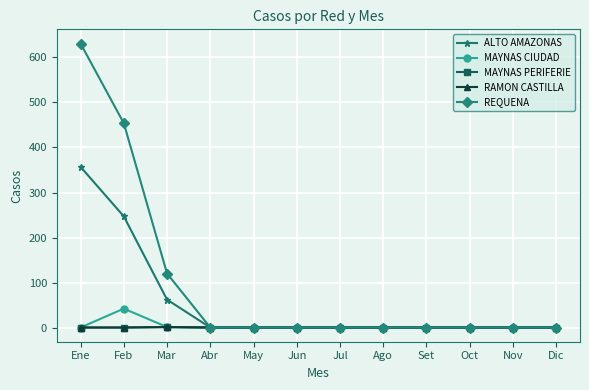

What is the spread (max minus min) of values at Mar?

119